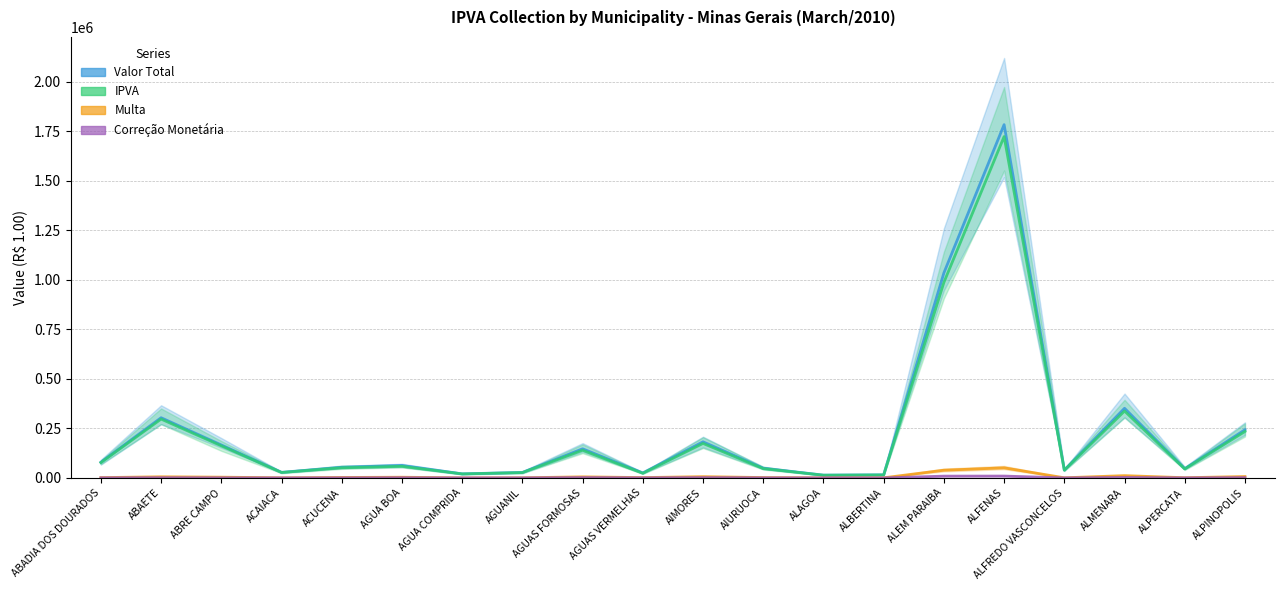

Rank the series by their maximum value, from lowest to highest.

Correção Monetária, Multa, IPVA, Valor Total